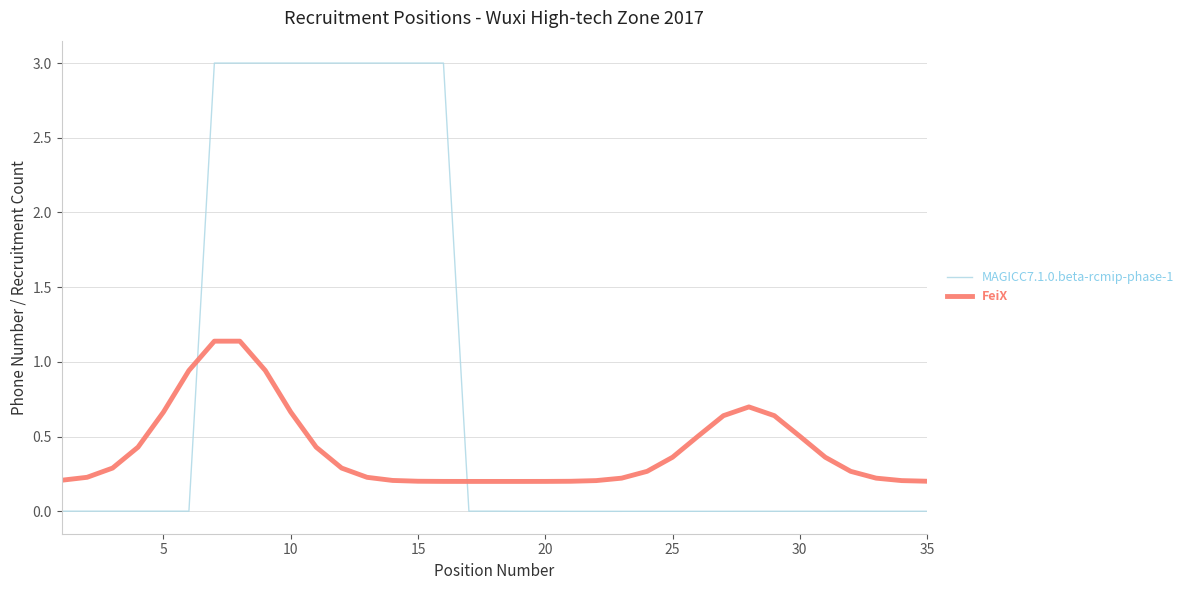

Which series has the largest total across all categories?

MAGICC7.1.0.beta-rcmip-phase-1